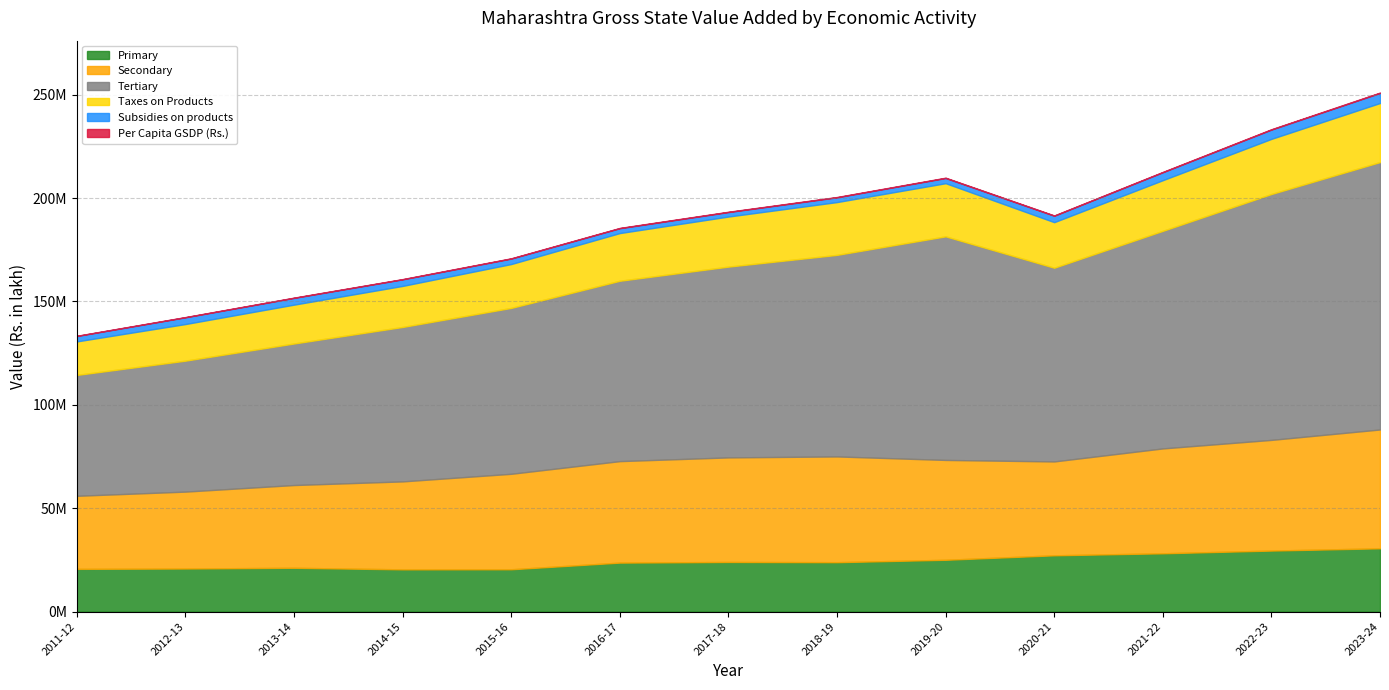

Reading left to right, what are all the values shown in this chart?

Primary: 2011-12=20651985.6	2012-13=20828459.4	2013-14=21175260.3	2014-15=20416873.9	2015-16=20455918.7	2016-17=23678760.8	2017-18=23992688.6	2018-19=23880883.8	2019-20=25045246.9	2020-21=27210894.6	2021-22=28182253.6	2022-23=29502895.2	2023-24=30590569.8
Secondary: 2011-12=35338926.8	2012-13=37185265.5	2013-14=40016570.5	2014-15=42535151.6	2015-16=46171782.0	2016-17=49079700.7	2017-18=50566422.2	2018-19=51143241.0	2019-20=48287656.4	2020-21=45395421.5	2021-22=50719403.5	2022-23=53525162.6	2023-24=57474320.5
Tertiary: 2011-12=58450931.3	2012-13=63324460.1	2013-14=68450933.0	2014-15=74685392.5	2015-16=80220791.8	2016-17=87223399.3	2017-18=92261396.0	2018-19=97476933.1	2019-20=108130370.9	2020-21=93675729.0	2021-22=105223772.1	2022-23=118914163.0	2023-24=129319603.8
Taxes on Products: 2011-12=16208500.0	2012-13=17715500.0	2013-14=18788900.0	2014-15=19854059.2	2015-16=21220957.6	2016-17=23067764.4	2017-18=24219841.0	2018-19=25536996.4	2019-20=25703304.7	2020-21=22039208.4	2021-22=24503391.0	2022-23=26667477.6	2023-24=28565529.8
Subsidies on products: 2011-12=2613400.0	2012-13=3259500.0	2013-14=3270200.0	2014-15=3174990.1	2015-16=2641088.8	2016-17=2345050.3	2017-18=2169728.9	2018-19=2299979.0	2019-20=2505214.0	2020-21=3108006.9	2021-22=3839694.4	2022-23=4490142.2	2023-24=4860257.4
Per Capita GSDP (Rs.): 2011-12=113191.8	2012-13=118715.7	2013-14=125511.4	2014-15=131976.8	2015-16=139959.9	2016-17=151352.7	2017-18=156693.6	2018-19=160867.0	2019-20=166636.6	2020-21=149412.5	2021-22=163824.8	2022-23=177902.3	2023-24=189903.2